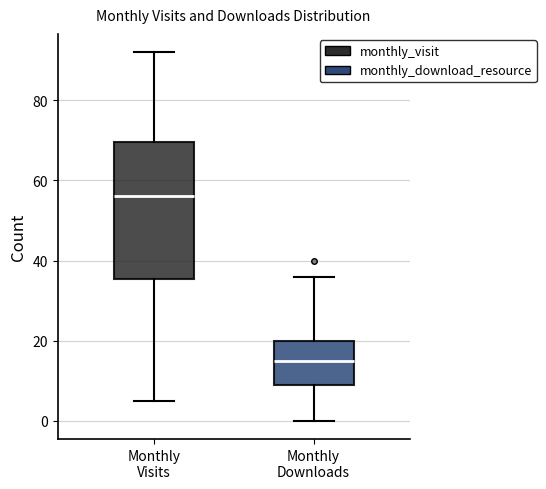

Reading left to right, transcribe this box plot: for each box, give where its median line is, the range the box spans, and where its two whiskers end, as read against the y-axis. The values are not printed on the chart, so give them approximately, as read against the axis.

Monthly Visits: median 56, box 36 to 70, whiskers 6 to 92
Monthly Downloads: median 16, box 10 to 20, whiskers 0 to 36